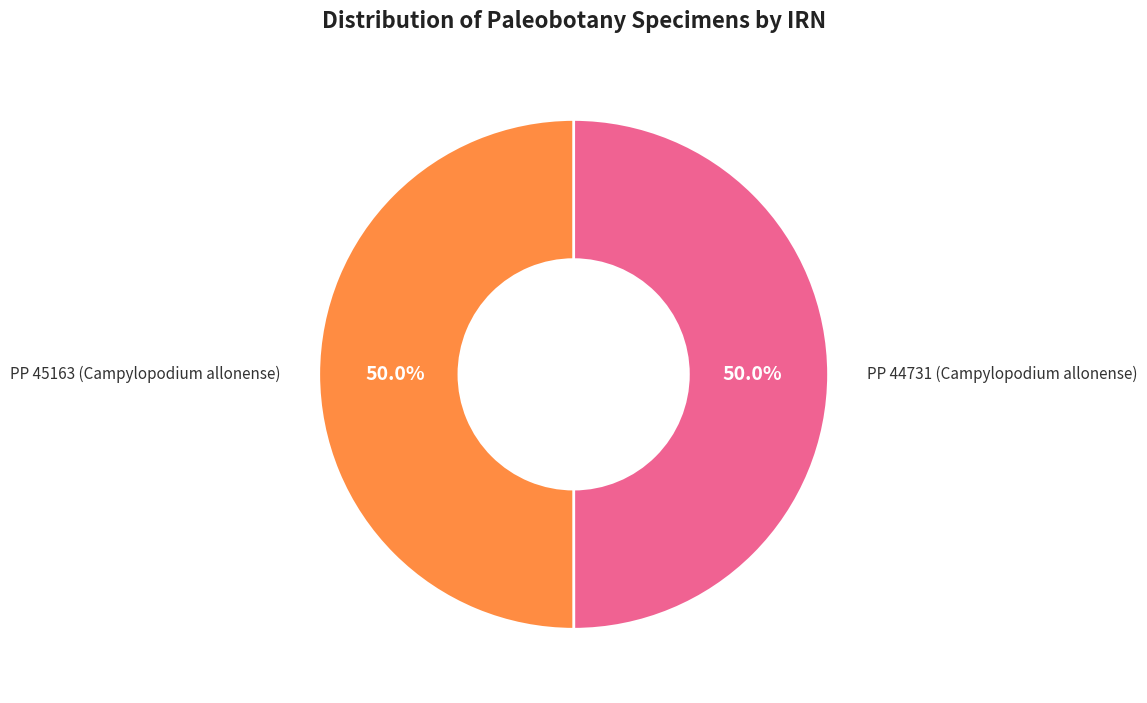

How many slices are in this pie chart?

2